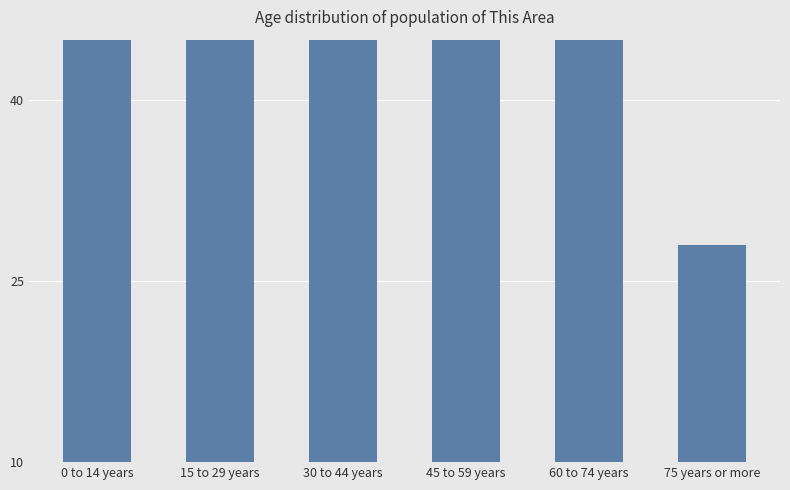

What is the sum of the values at 15 to 29 years and 45 to 59 years?

181